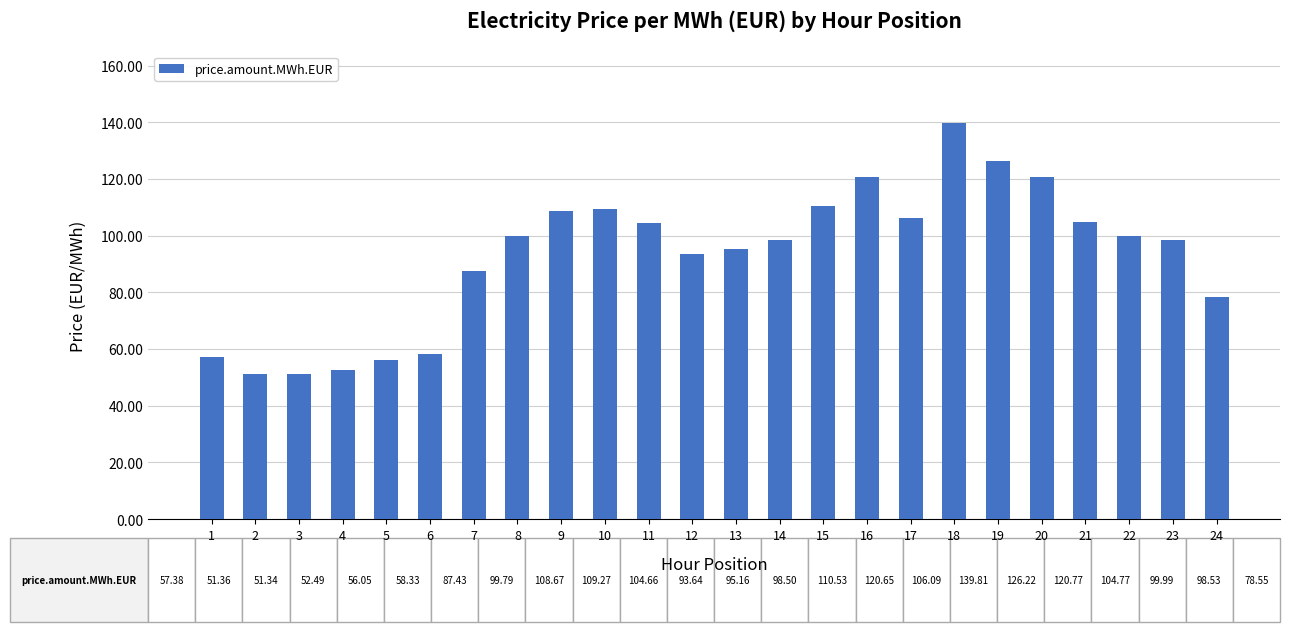

What is the ratio of the value at 1 to the value at 24?

0.7